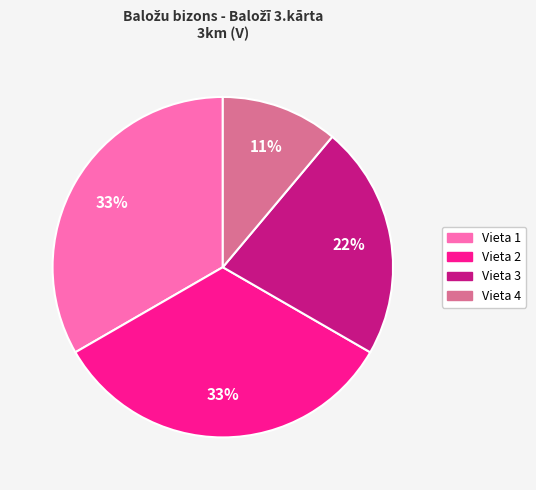

True or false: Vieta 2 accounts for 40% of the total.

False